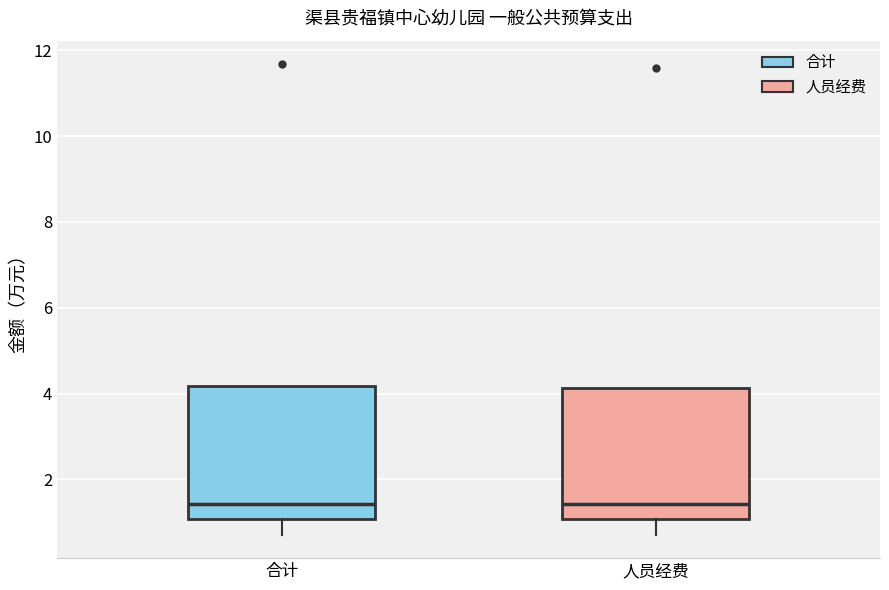

Where does the median line of the box for 人员经费 sit on the y-axis? The values are not printed on the chart, so give them approximately, as read against the axis.

1.4